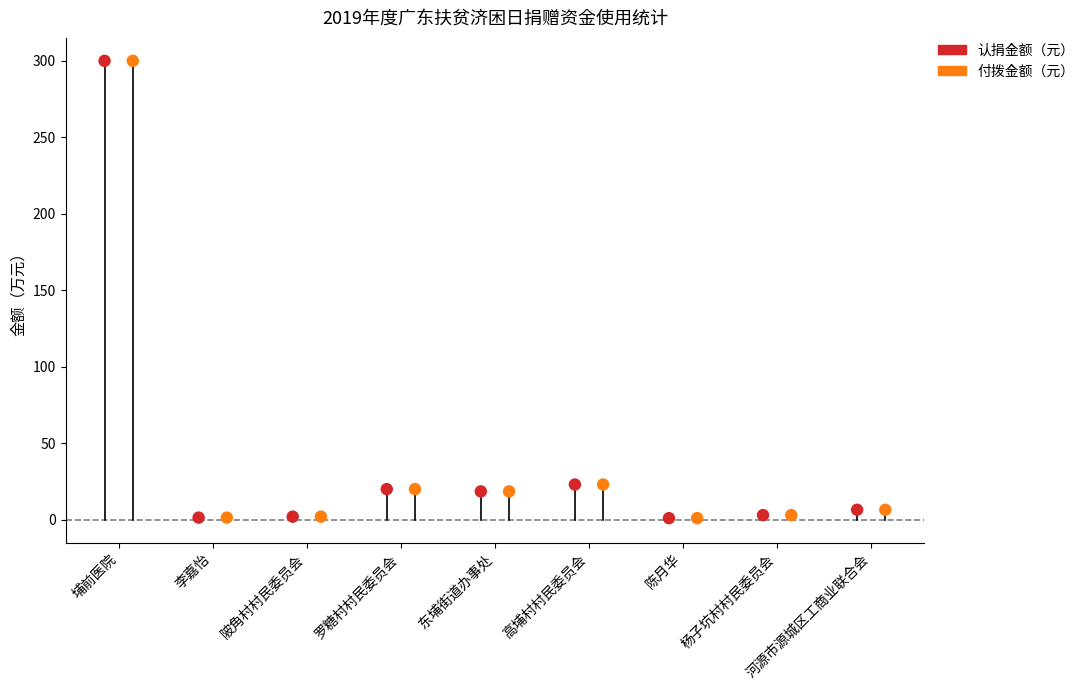

What are all the series names shown in the legend?

认捐金额（元）, 付拨金额（元）